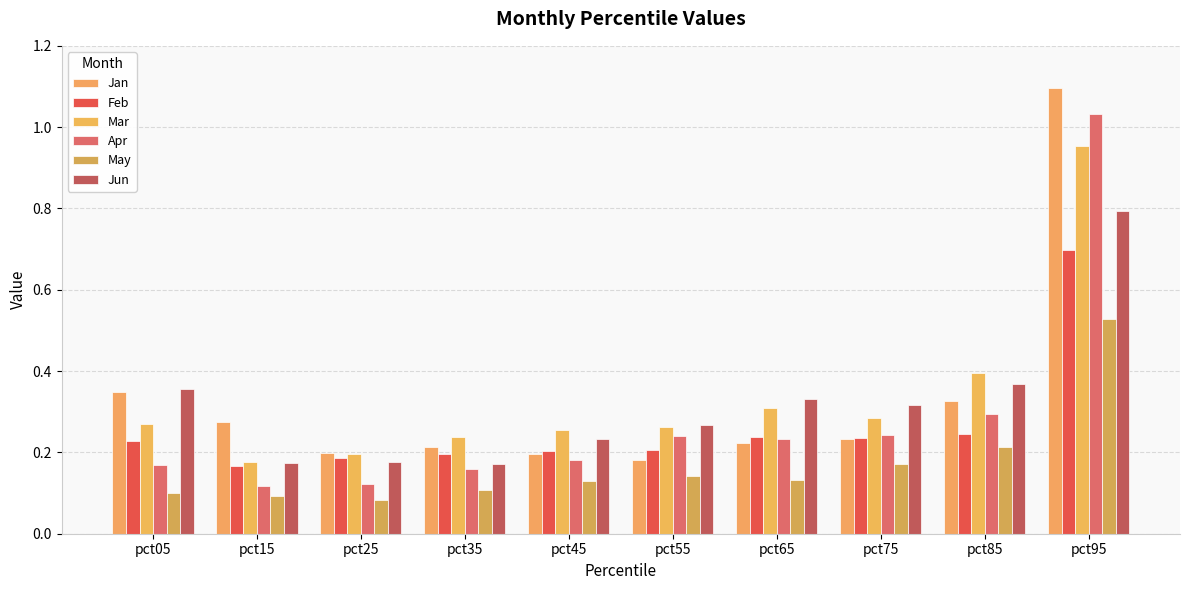

Which series changed the most between pct25 and pct55?

Apr